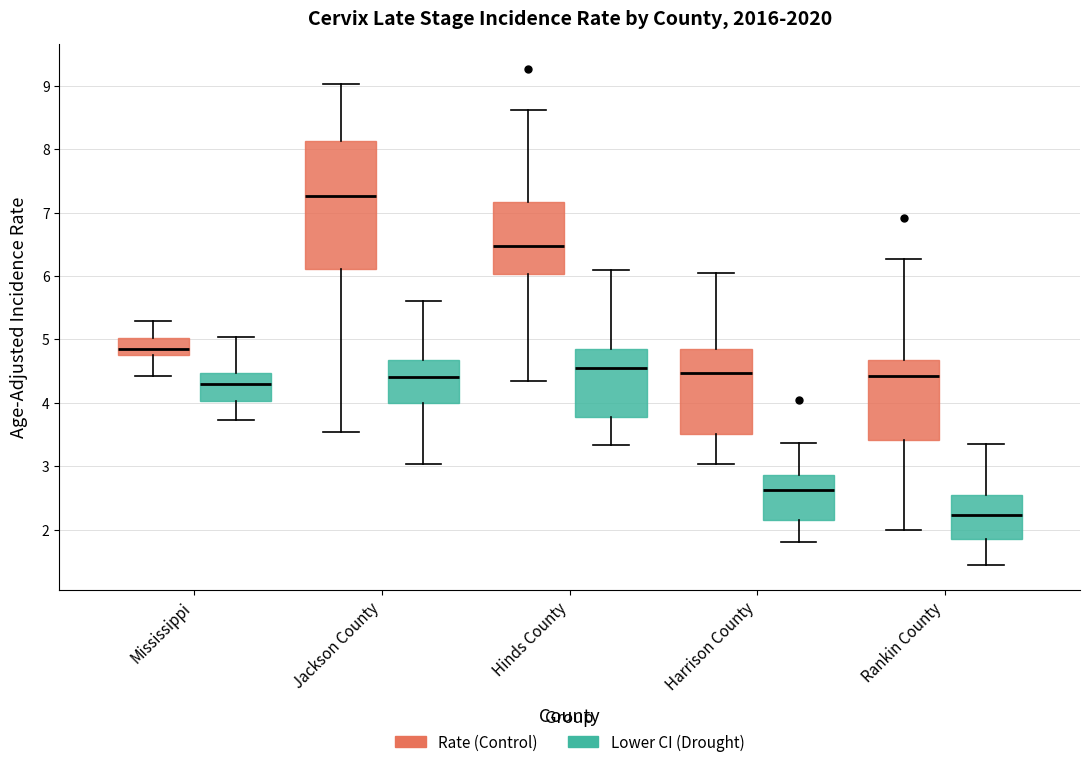

Which box has the lowest median line?

Rankin County (Lower CI (Drought))